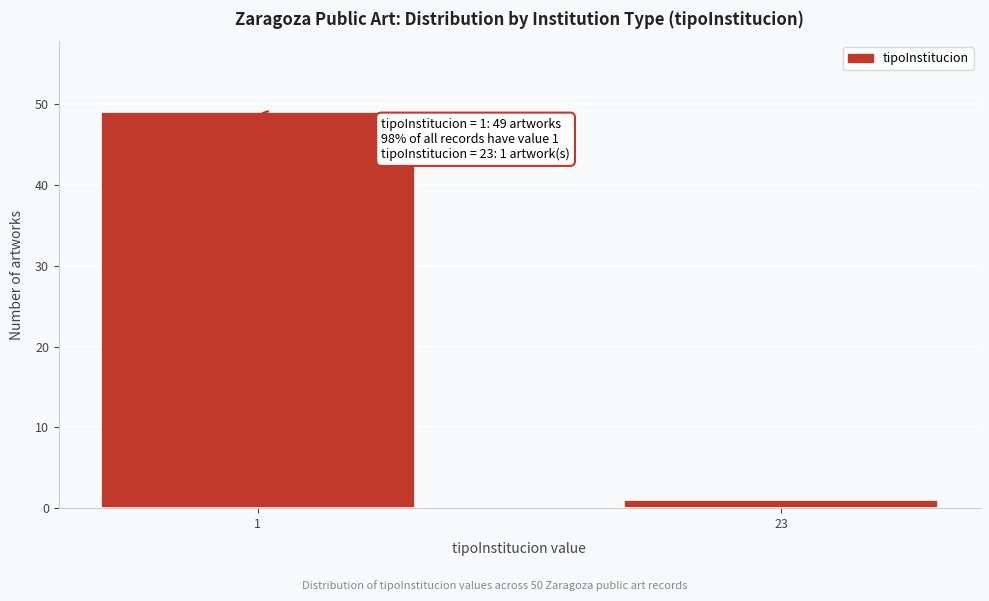

Reading left to right, transcribe all the data shown in this chart.

1=49	23=1